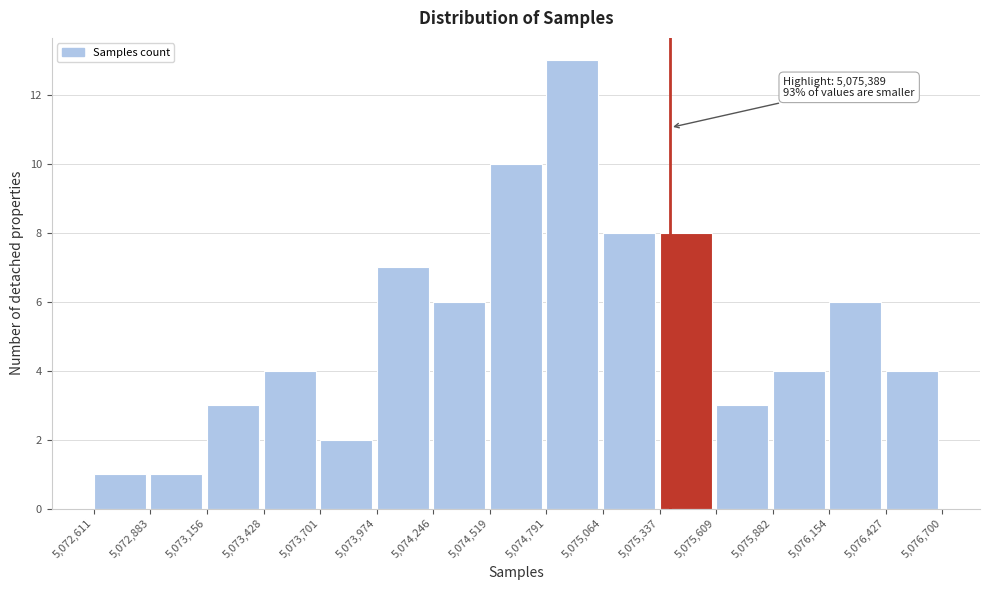

Over which range of the x-axis is the bar tallest?

5,074,791 to 5,075,064